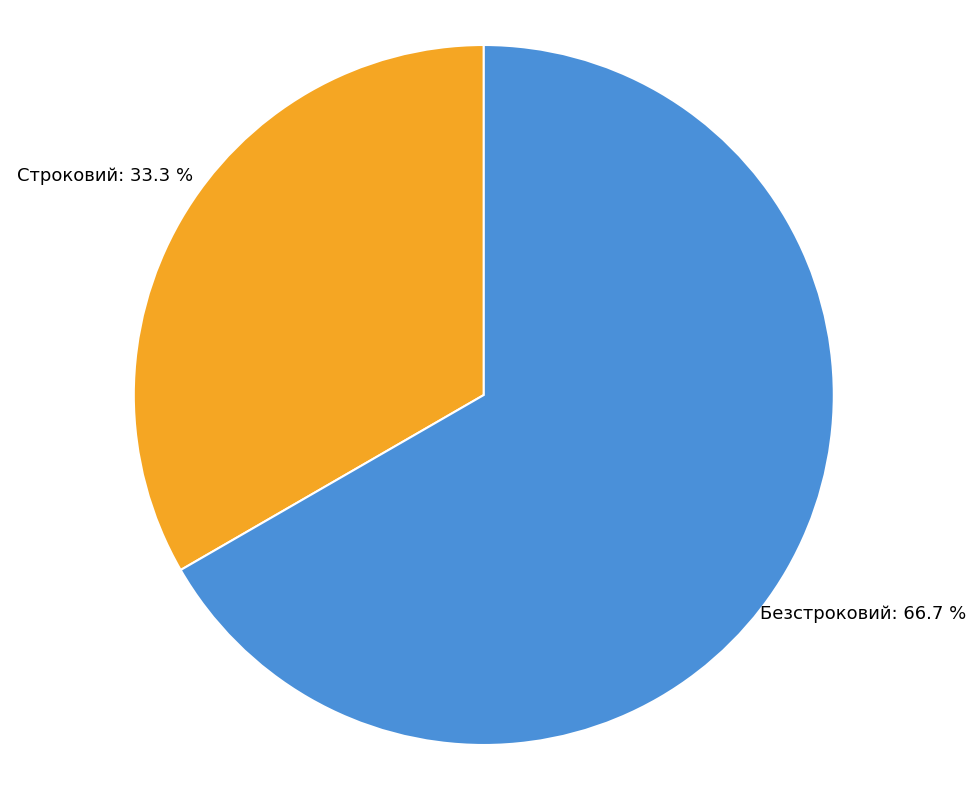

To the nearest percent, what portion does Строковий represent?

33%